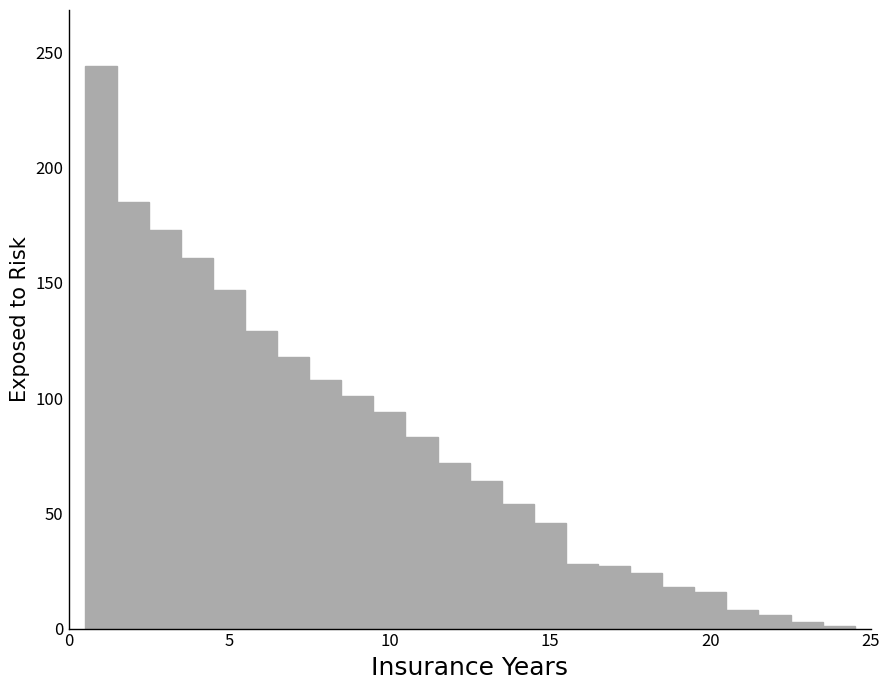

Around what value on the x-axis is the tallest bar? Give the approximate position of its centre, as read against the axis.

1.0